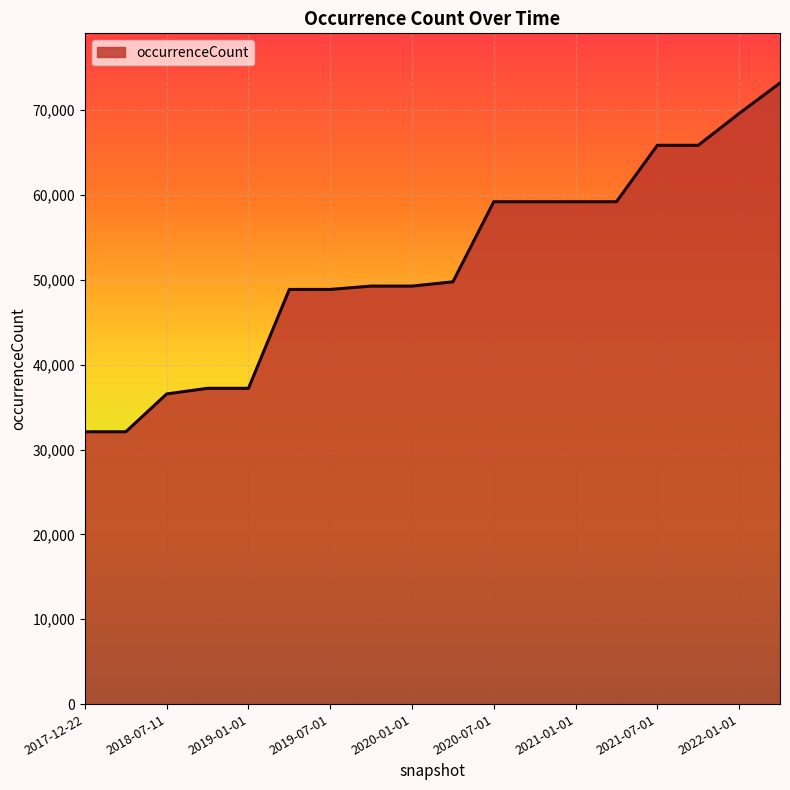

What is the difference between the maximum and minimum values?

41107